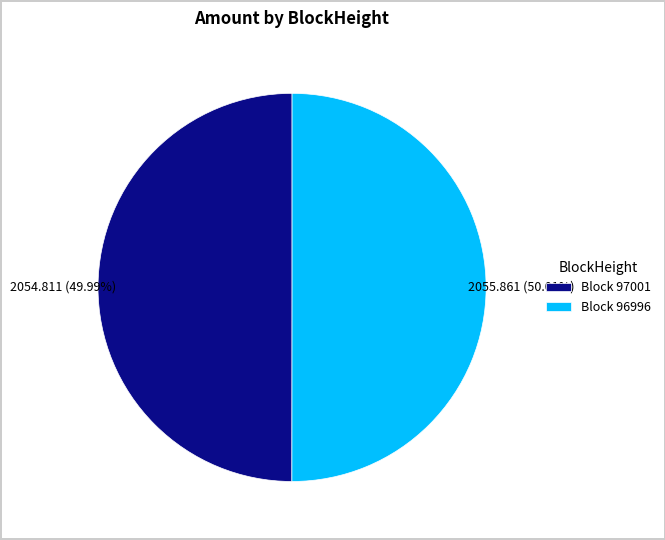

Do Block 96996 and Block 97001 together represent more than half of the pie?

Yes